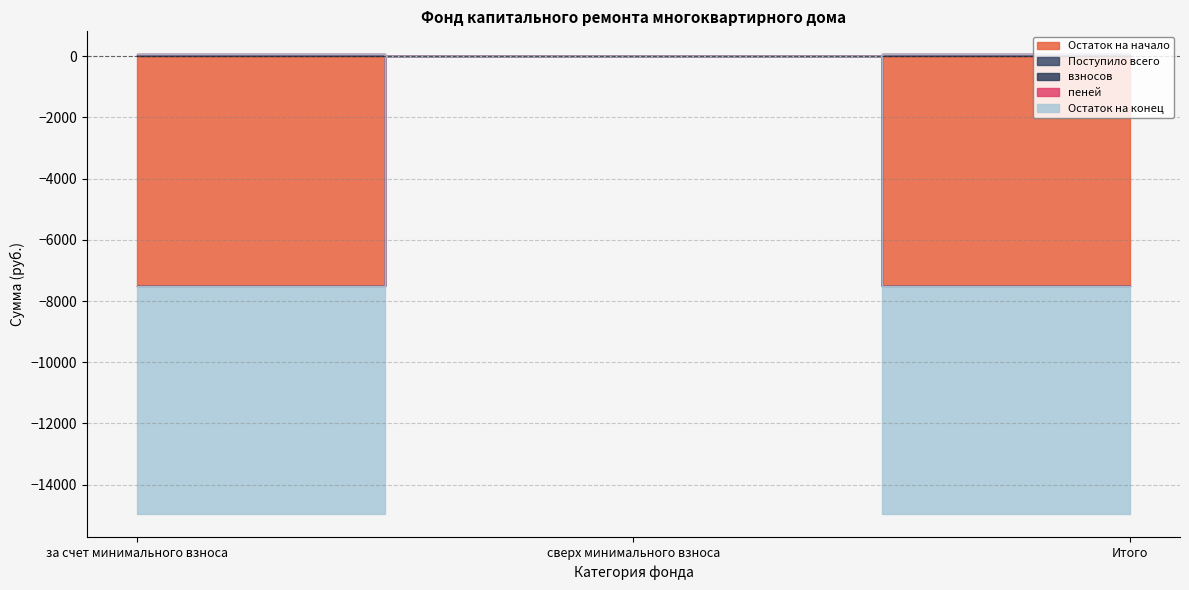

How many lines are shown in the chart?

5